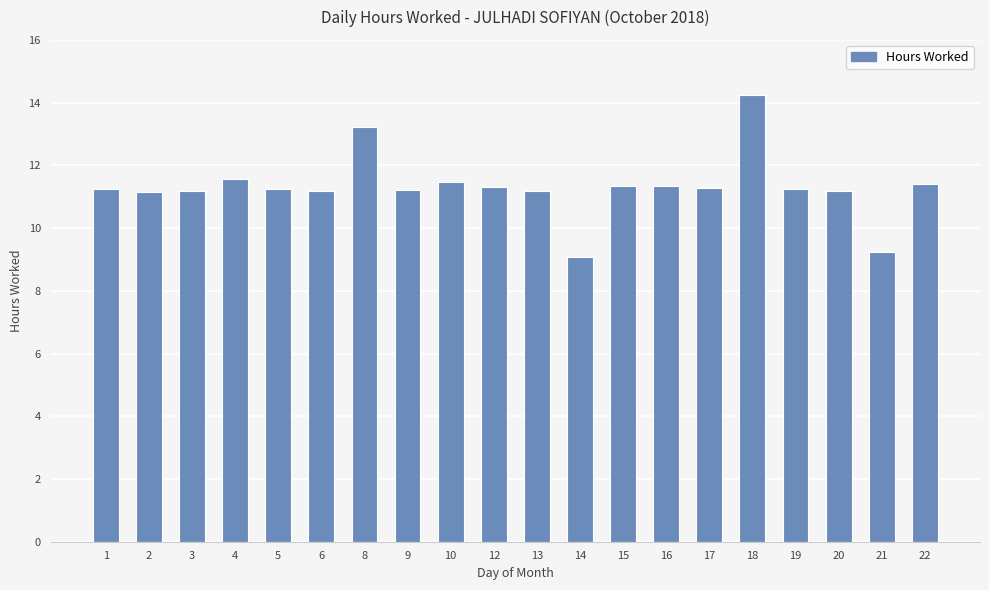

What is the difference between the second highest and minimum values?

4.1